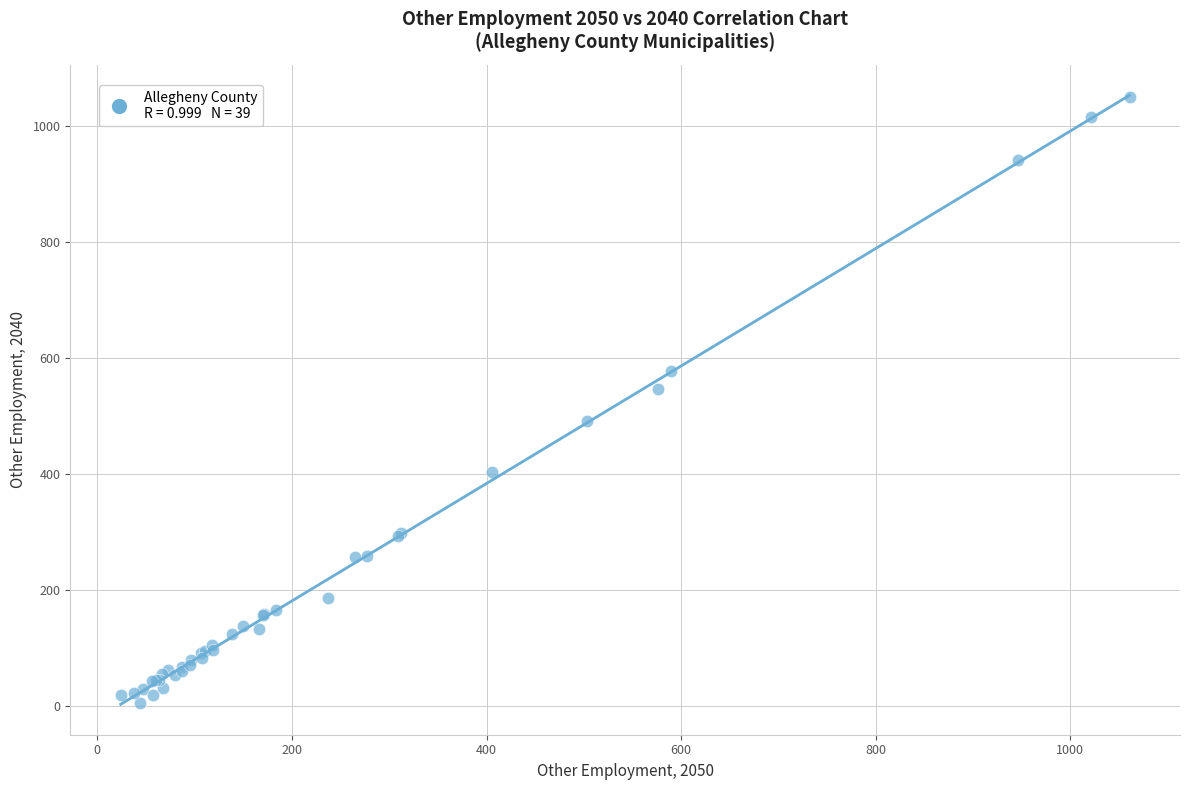

What Y value in the scatter plot is closest to 528?

546